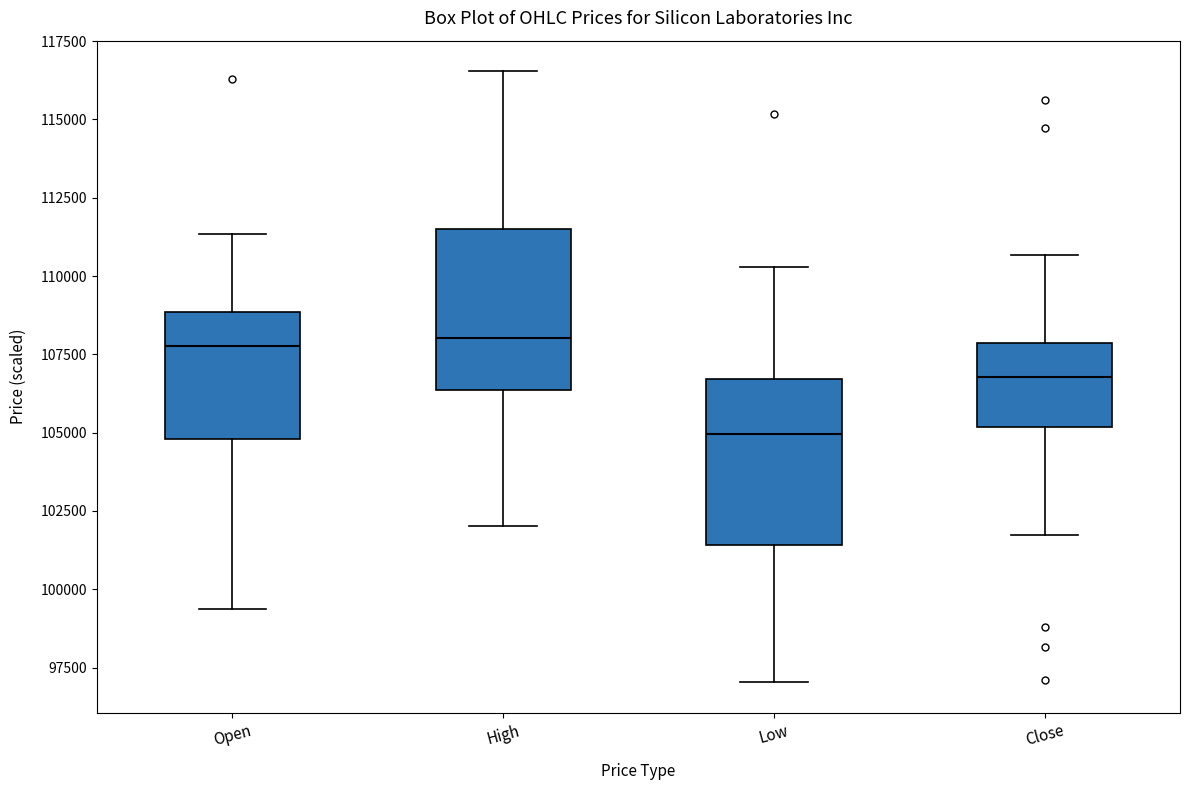

Reading left to right, read every box against the y-axis: the position of its median line, the range the box covers, and the ends of its whiskers. The values are not printed on the chart, so give them approximately, as read against the axis.

Open: median 108000, box 105000 to 109000, whiskers 99500 to 111500
High: median 108000, box 106500 to 111500, whiskers 102000 to 116500
Low: median 105000, box 101500 to 106500, whiskers 97000 to 110500
Close: median 107000, box 105000 to 108000, whiskers 101500 to 110500